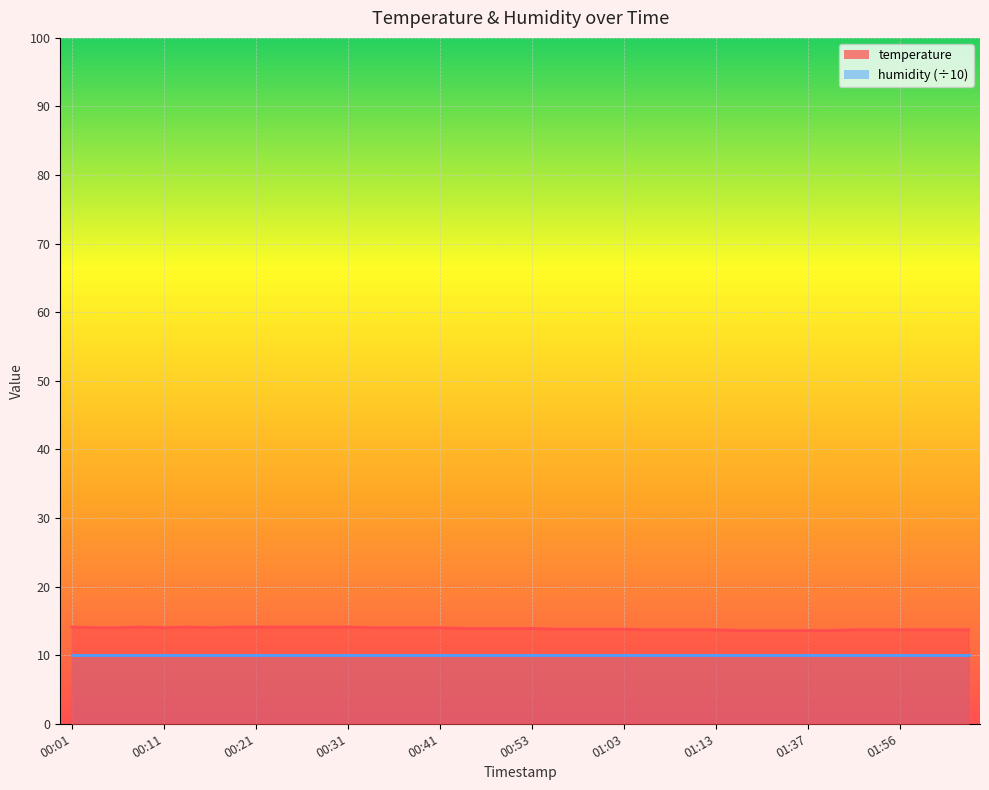

What is the label of the 38th point from the left?

01:59